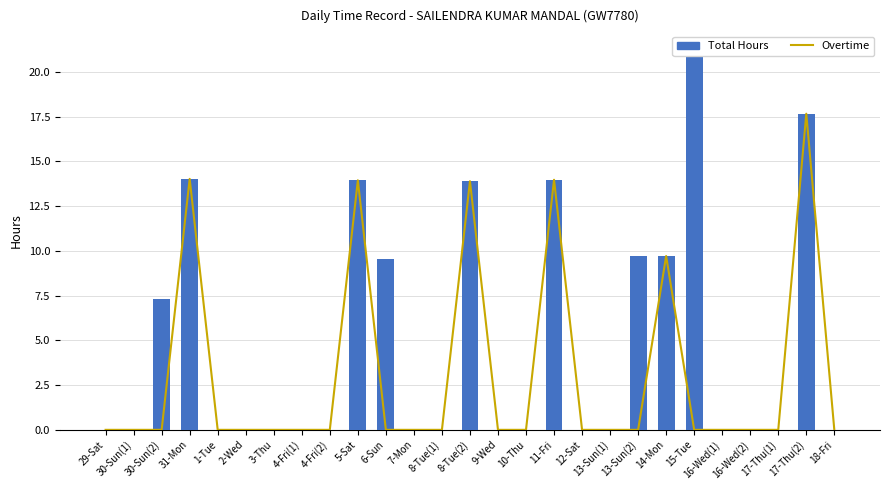

Rank the series by their maximum value, from lowest to highest.

Overtime, Total Hours